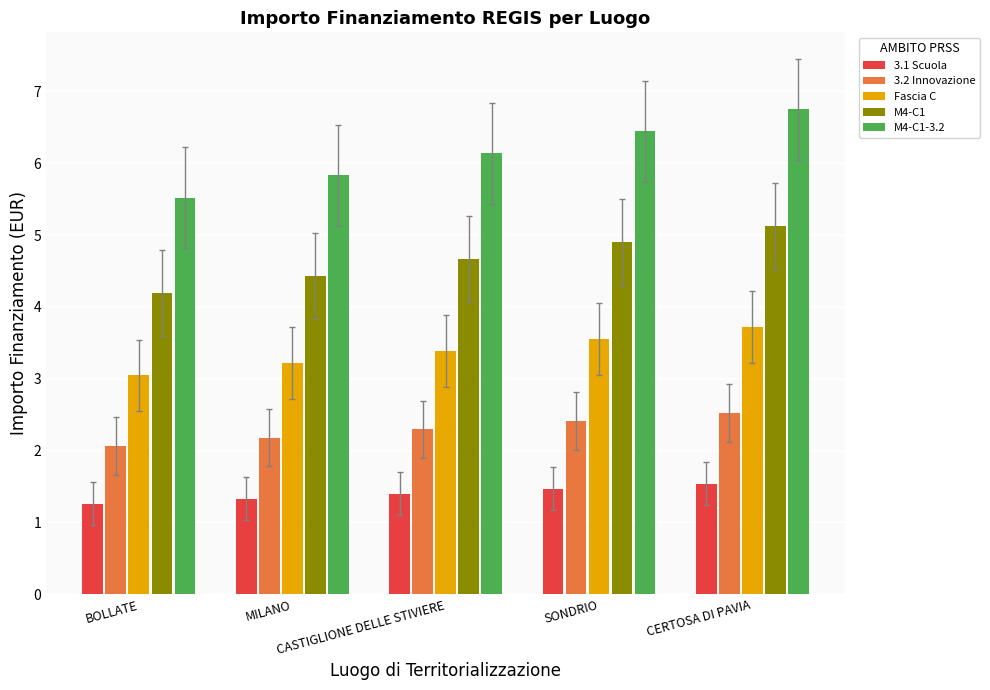

What is the approximate value of M4-C1 at CASTIGLIONE DELLE STIVIERE?

4.7